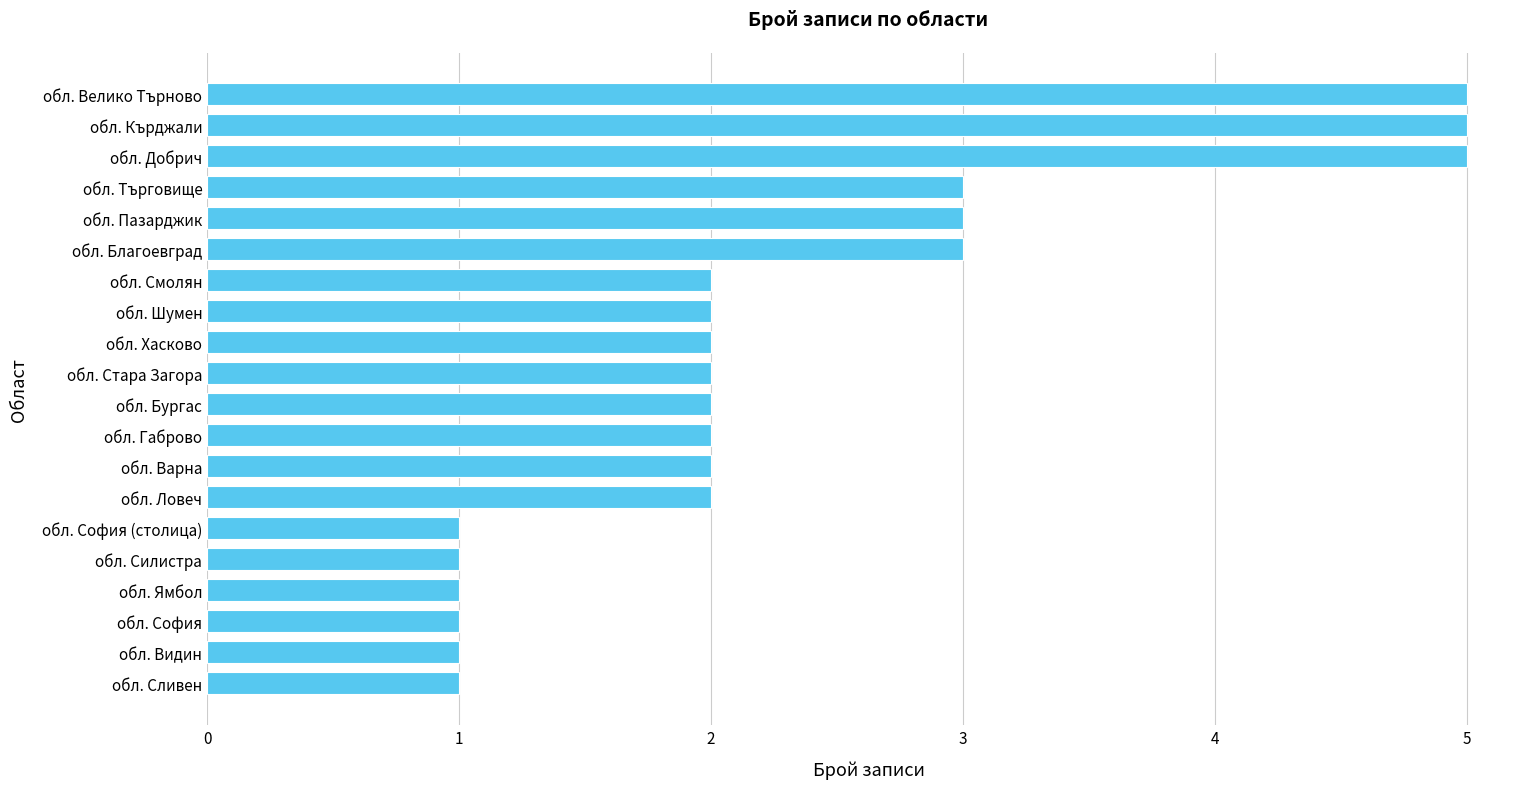

What is the approximate value at обл. Велико Търново?

5